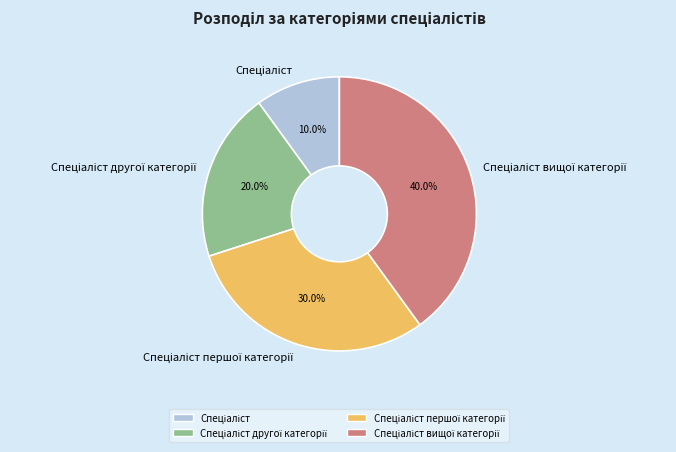

Is there a majority slice in this chart?

No